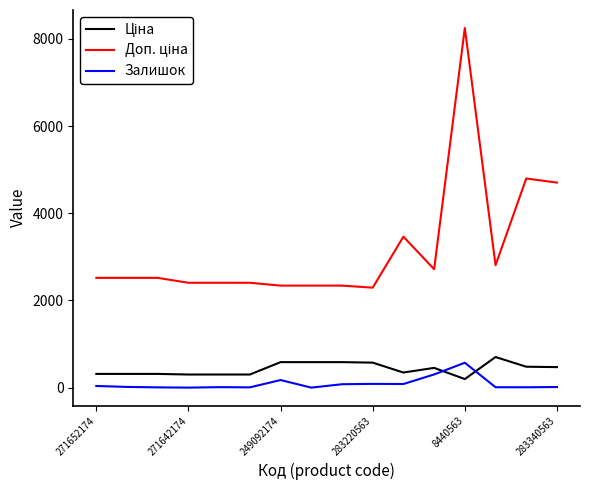

What is the difference between the maximum and minimum values in the Залишок series?

571.0